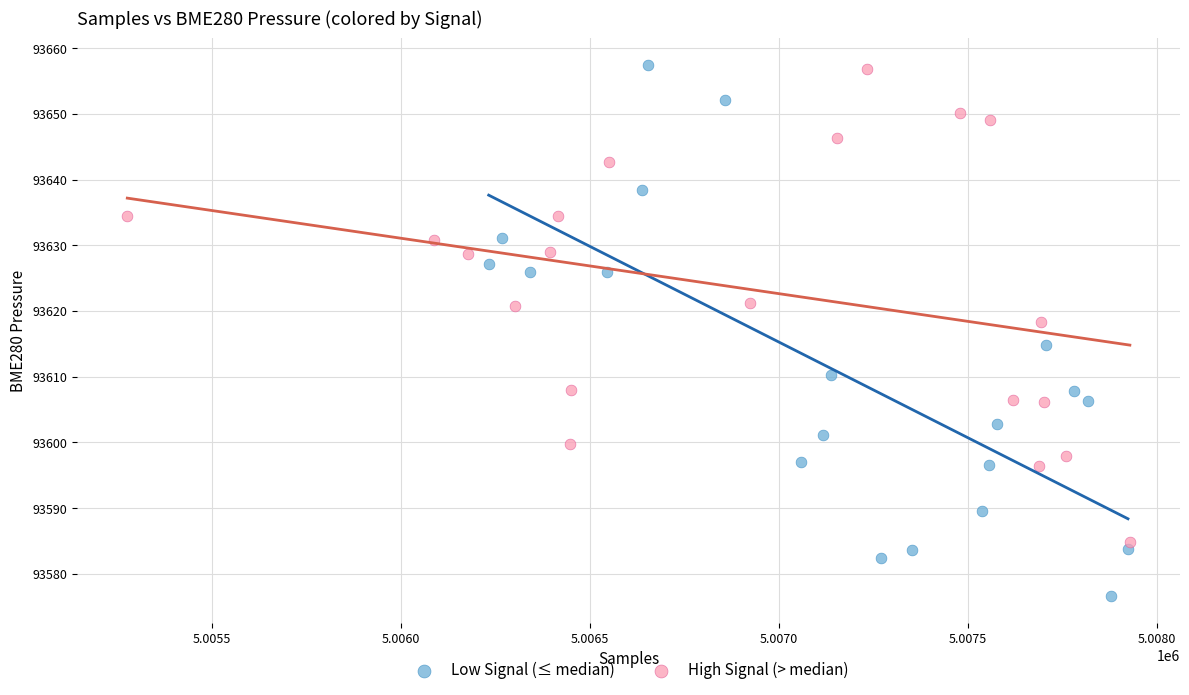

Which series has the widest spread of Y values?

Low Signal (≤ median)